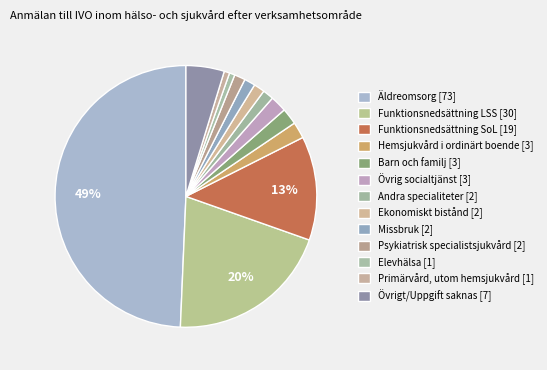

Count the number of slices in the pie.

13